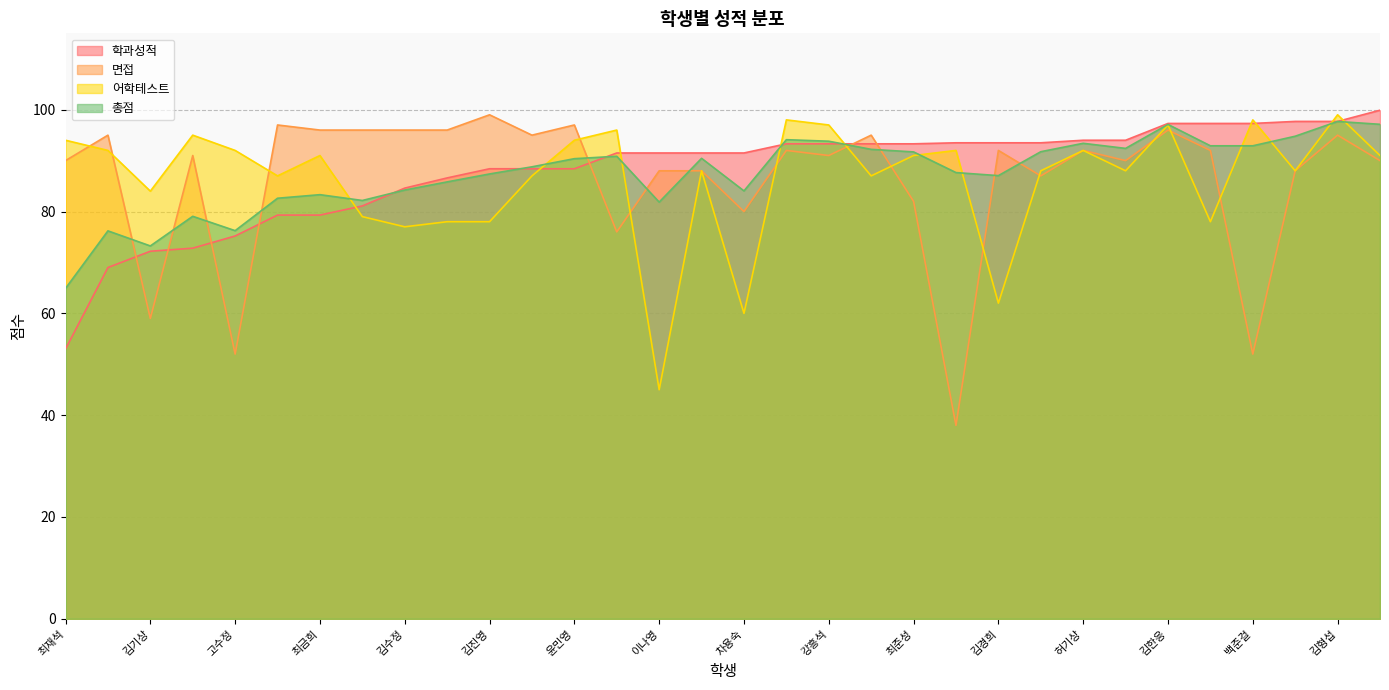

What is the difference between the highest and lowest values at 최준성?

11.3